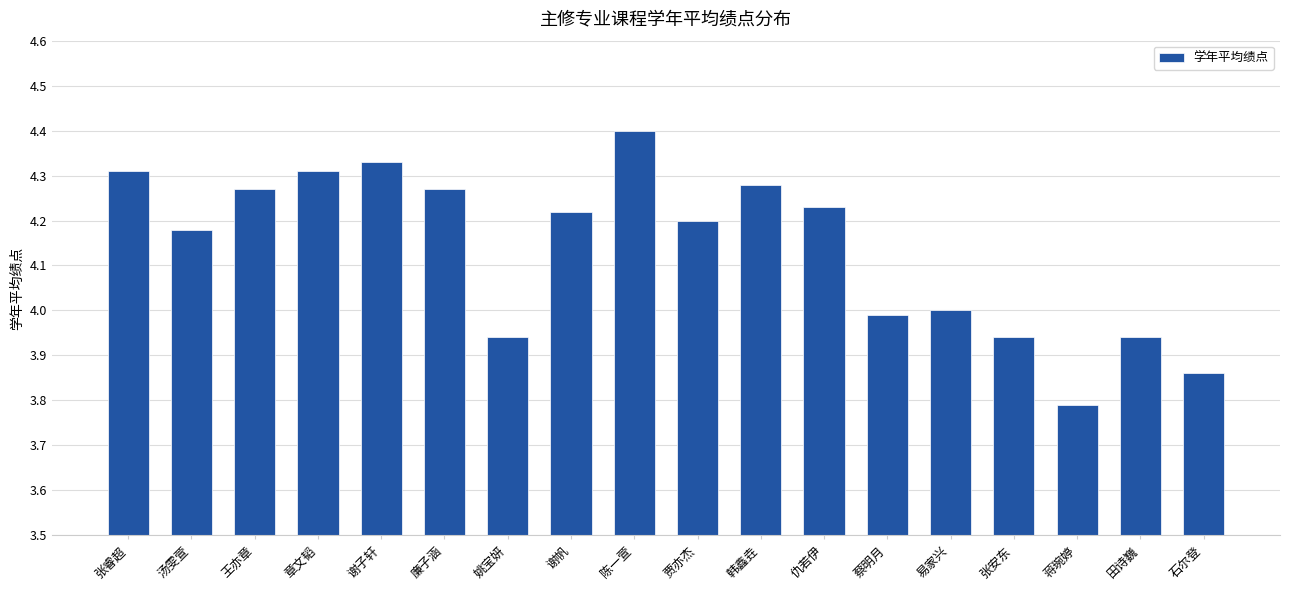

True or false: the data shows 2.3 at 汤雯萱.

False